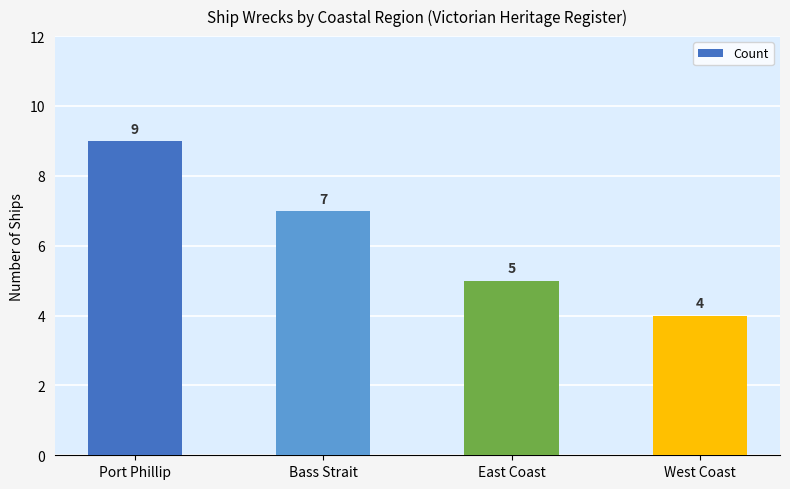

What is the maximum value shown in the chart?

9